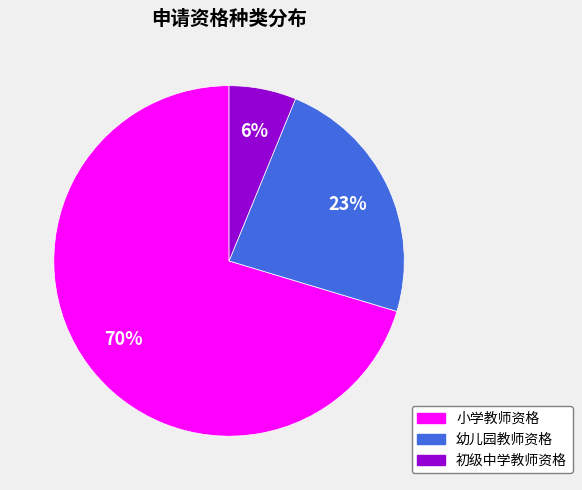

Which slice represents more than half of the pie?

小学教师资格